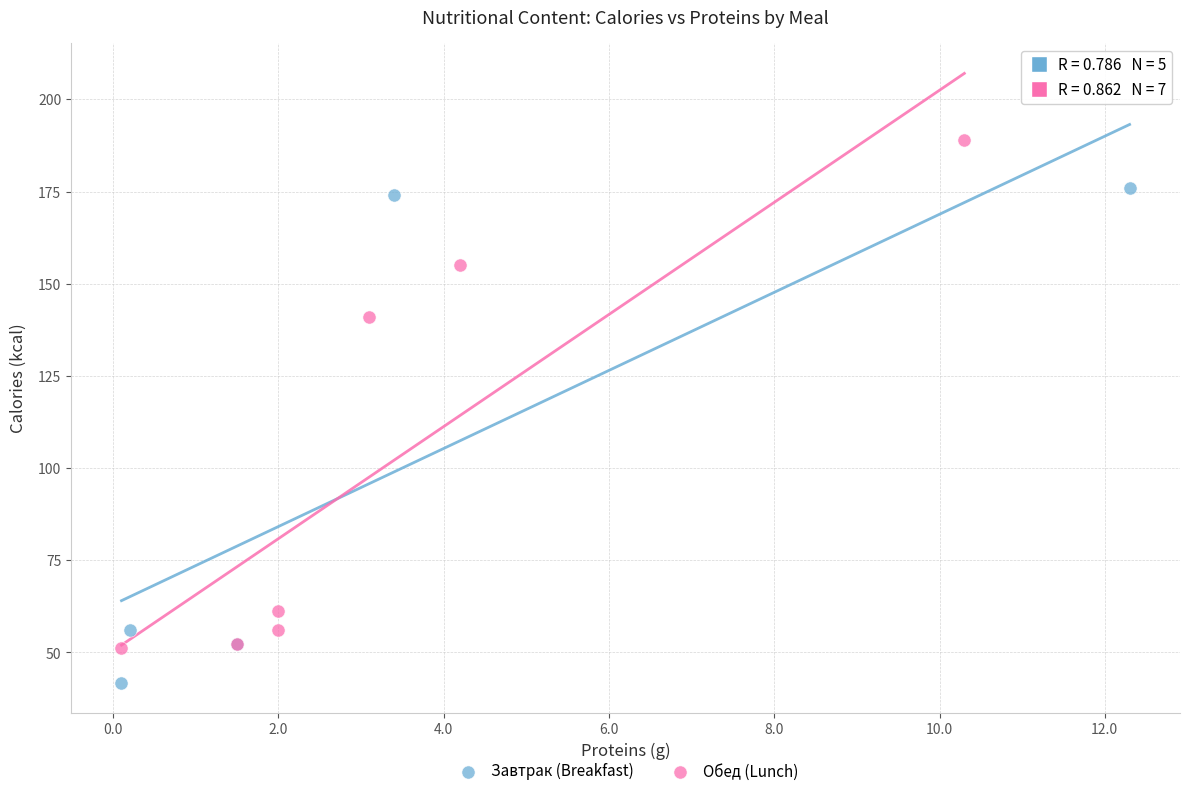

Which series reaches the maximum Y coordinate?

Обед (Lunch)